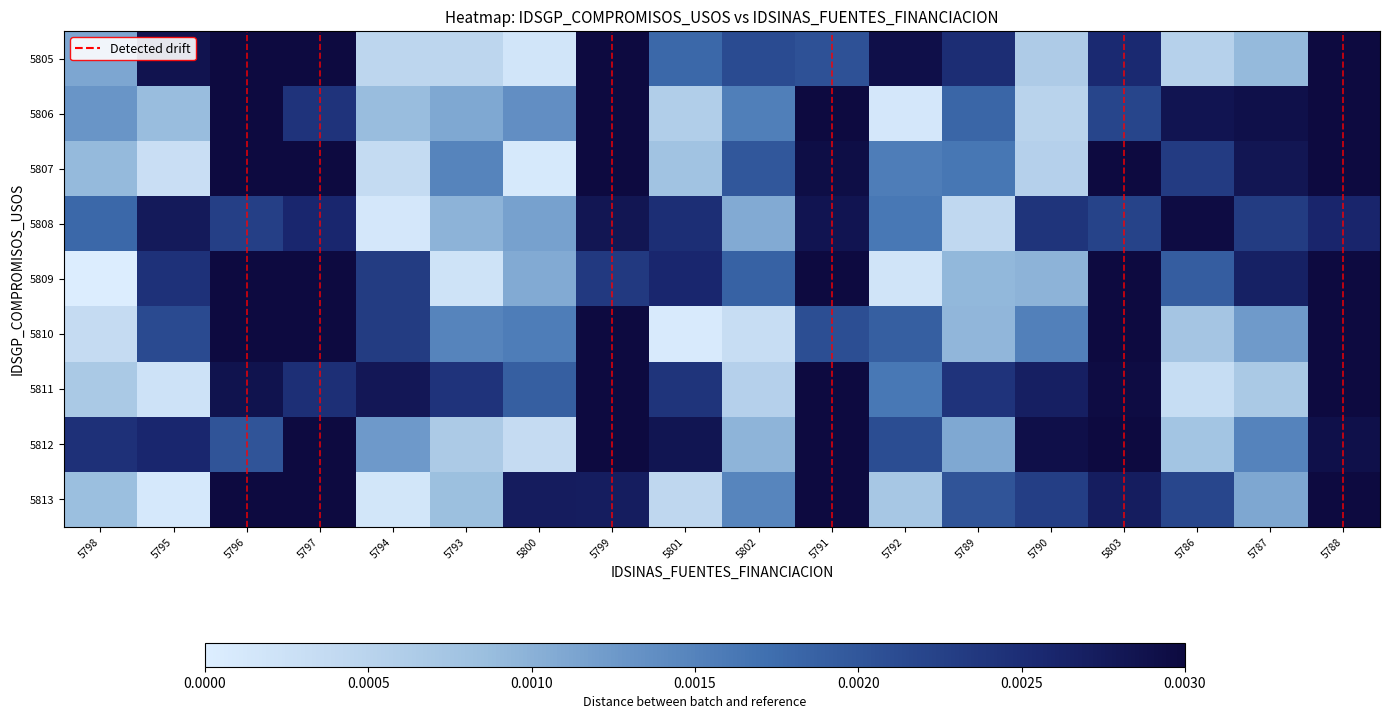

Reading left to right, extract all data points from this chart.

5805: 5798=0.0	5795=0.0	5796=0.0	5797=0.0	5794=0.0	5793=0.0	5800=0.0	5799=0.0	5801=0.0	5802=0.0	5791=0.0	5792=0.0	5789=0.0	5790=0.0	5803=0.0	5786=0.0	5787=0.0	5788=0.0
5806: 5798=0.0	5795=0.0	5796=0.0	5797=0.0	5794=0.0	5793=0.0	5800=0.0	5799=0.0	5801=0.0	5802=0.0	5791=0.0	5792=0.0	5789=0.0	5790=0.0	5803=0.0	5786=0.0	5787=0.0	5788=0.0
5807: 5798=0.0	5795=0.0	5796=0.0	5797=0.0	5794=0.0	5793=0.0	5800=0.0	5799=0.0	5801=0.0	5802=0.0	5791=0.0	5792=0.0	5789=0.0	5790=0.0	5803=0.0	5786=0.0	5787=0.0	5788=0.0
5808: 5798=0.0	5795=0.0	5796=0.0	5797=0.0	5794=0.0	5793=0.0	5800=0.0	5799=0.0	5801=0.0	5802=0.0	5791=0.0	5792=0.0	5789=0.0	5790=0.0	5803=0.0	5786=0.0	5787=0.0	5788=0.0
5809: 5798=0.0	5795=0.0	5796=0.0	5797=0.0	5794=0.0	5793=0.0	5800=0.0	5799=0.0	5801=0.0	5802=0.0	5791=0.0	5792=0.0	5789=0.0	5790=0.0	5803=0.0	5786=0.0	5787=0.0	5788=0.0
5810: 5798=0.0	5795=0.0	5796=0.0	5797=0.0	5794=0.0	5793=0.0	5800=0.0	5799=0.0	5801=0.0	5802=0.0	5791=0.0	5792=0.0	5789=0.0	5790=0.0	5803=0.0	5786=0.0	5787=0.0	5788=0.0
5811: 5798=0.0	5795=0.0	5796=0.0	5797=0.0	5794=0.0	5793=0.0	5800=0.0	5799=0.0	5801=0.0	5802=0.0	5791=0.0	5792=0.0	5789=0.0	5790=0.0	5803=0.0	5786=0.0	5787=0.0	5788=0.0
5812: 5798=0.0	5795=0.0	5796=0.0	5797=0.0	5794=0.0	5793=0.0	5800=0.0	5799=0.0	5801=0.0	5802=0.0	5791=0.0	5792=0.0	5789=0.0	5790=0.0	5803=0.0	5786=0.0	5787=0.0	5788=0.0
5813: 5798=0.0	5795=0.0	5796=0.0	5797=0.0	5794=0.0	5793=0.0	5800=0.0	5799=0.0	5801=0.0	5802=0.0	5791=0.0	5792=0.0	5789=0.0	5790=0.0	5803=0.0	5786=0.0	5787=0.0	5788=0.0